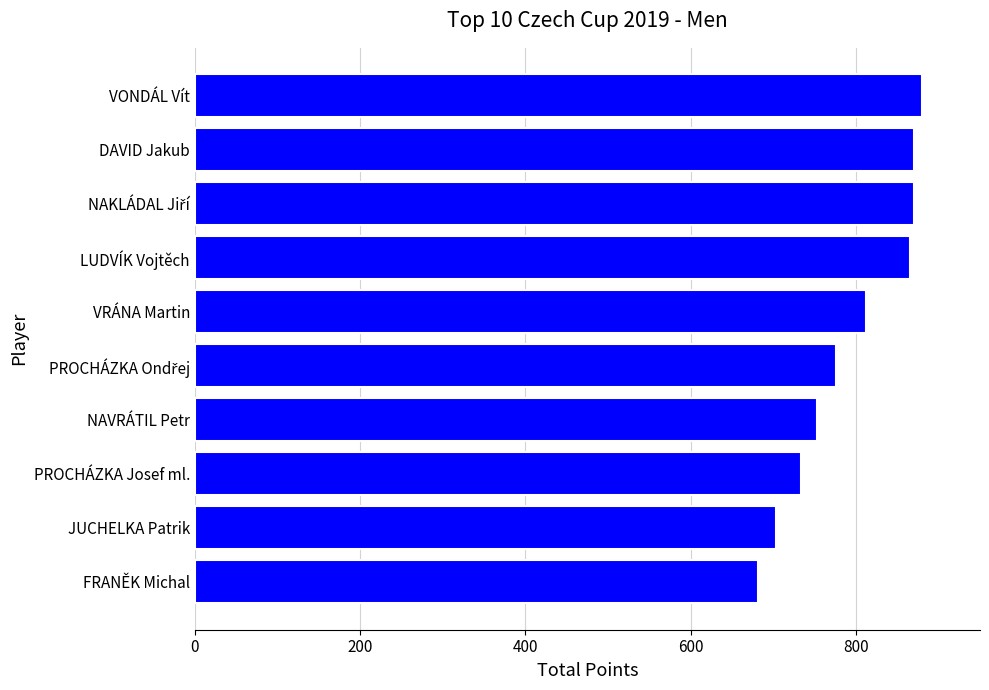

Reading bottom to top, list all the values displayed in this chart.

682	703	734	753	776	813	866	871	871	880